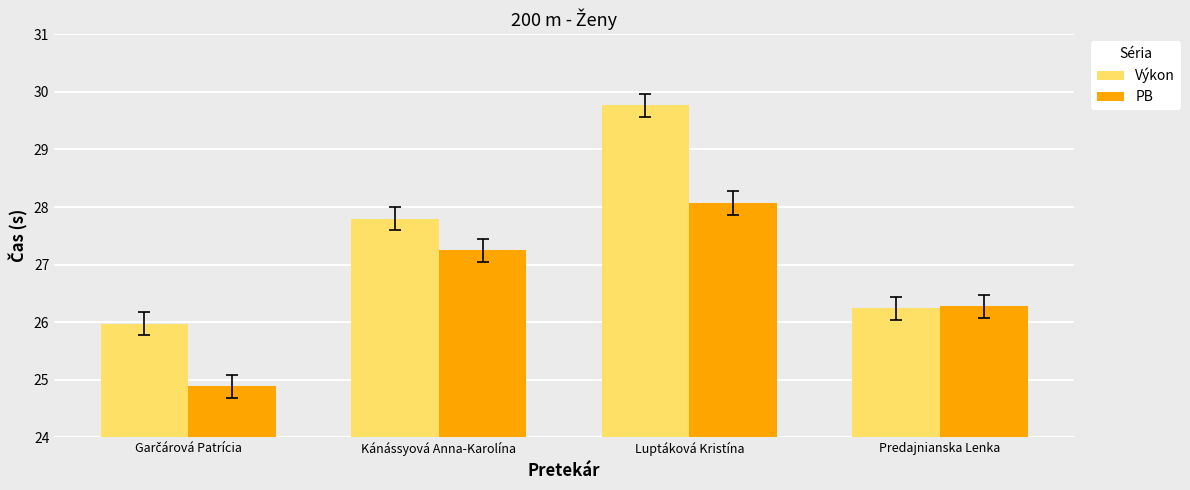

At which label does PB first exceed 27?

Kánássyová Anna-Karolína